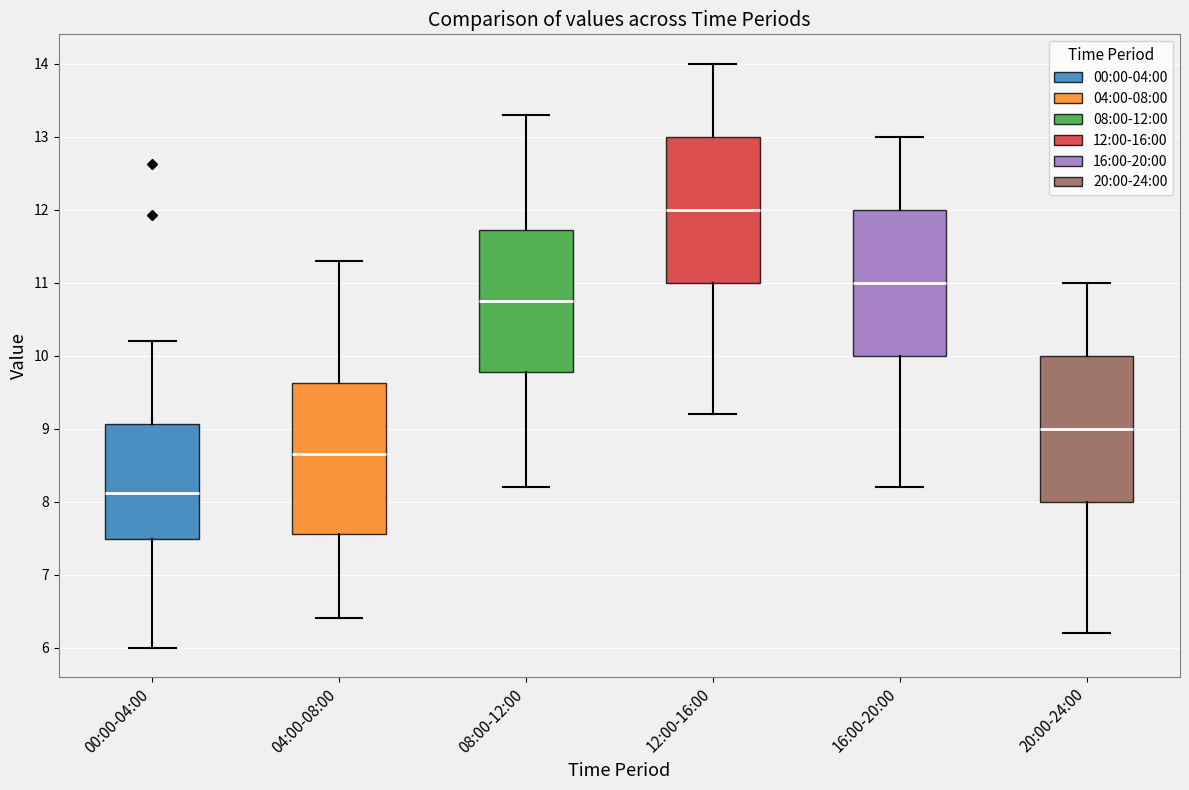

Reading left to right, read every box against the y-axis: the position of its median line, the range the box covers, and the ends of its whiskers. The values are not printed on the chart, so give them approximately, as read against the axis.

00:00-04:00: median 8.1, box 7.5 to 9.1, whiskers 6.0 to 10.2
04:00-08:00: median 8.7, box 7.6 to 9.6, whiskers 6.4 to 11.3
08:00-12:00: median 10.8, box 9.8 to 11.7, whiskers 8.2 to 13.3
12:00-16:00: median 12.0, box 11.0 to 13.0, whiskers 9.2 to 14.0
16:00-20:00: median 11.0, box 10.0 to 12.0, whiskers 8.2 to 13.0
20:00-24:00: median 9.0, box 8.0 to 10.0, whiskers 6.2 to 11.0